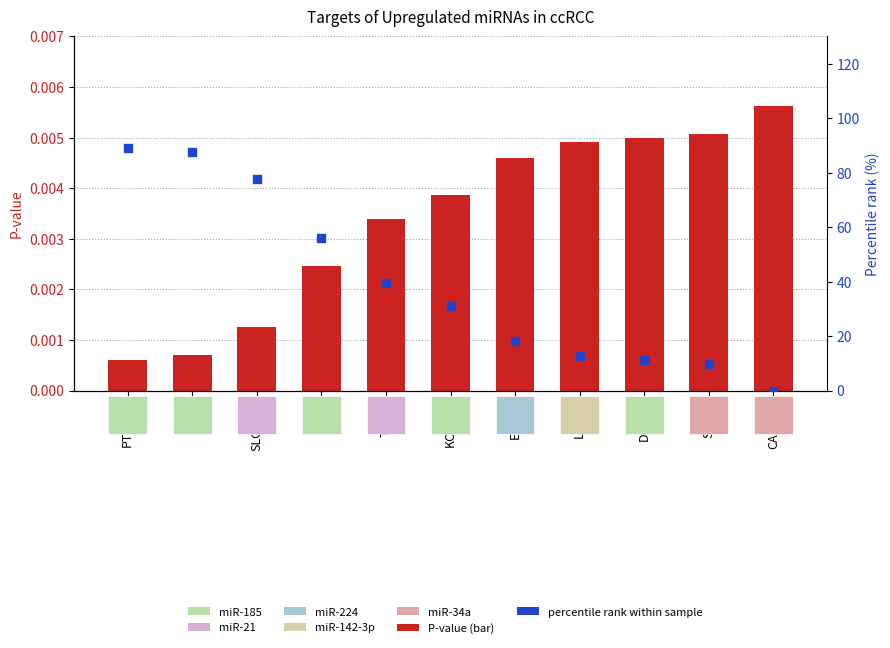

Is the value of percentile rank within sample at LRRC2 greater than the value of P-value at PTPN13?

Yes